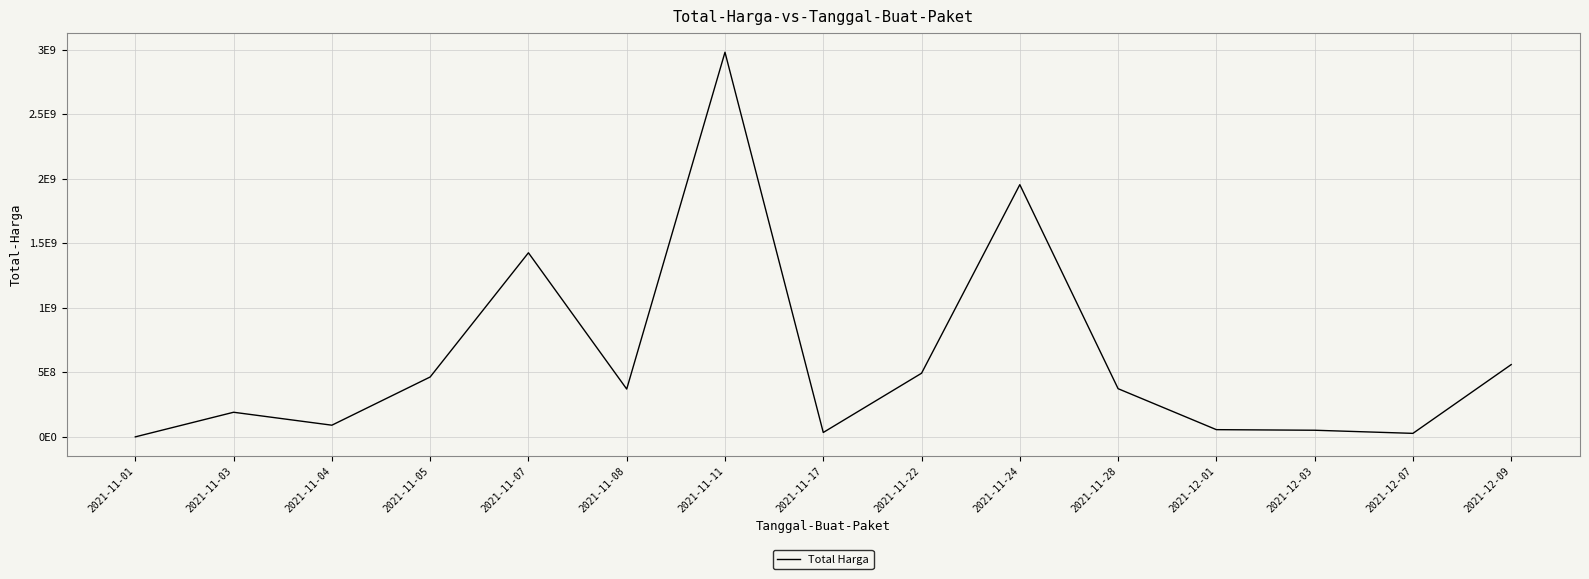

Does the chart display data point markers on the line(s)?

No